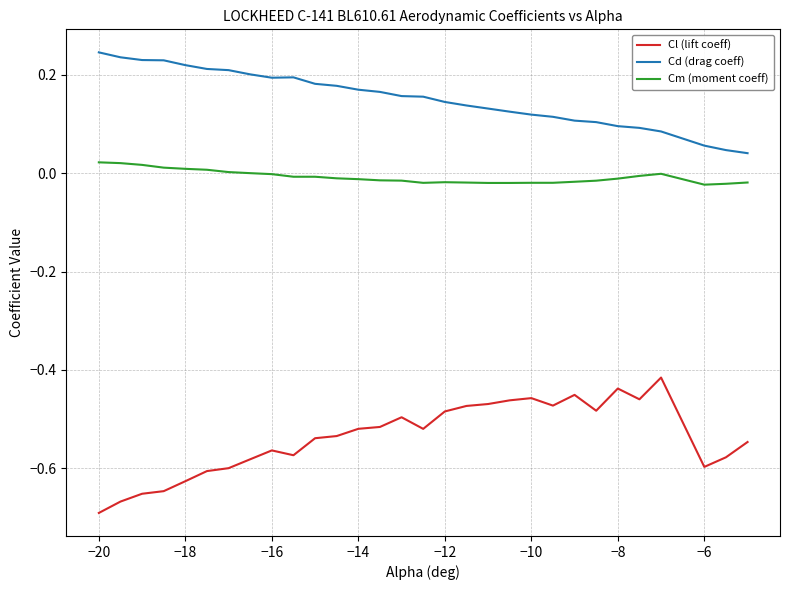

List the series in order of their overall mean, highest first.

Cd (drag coeff), Cm (moment coeff), Cl (lift coeff)